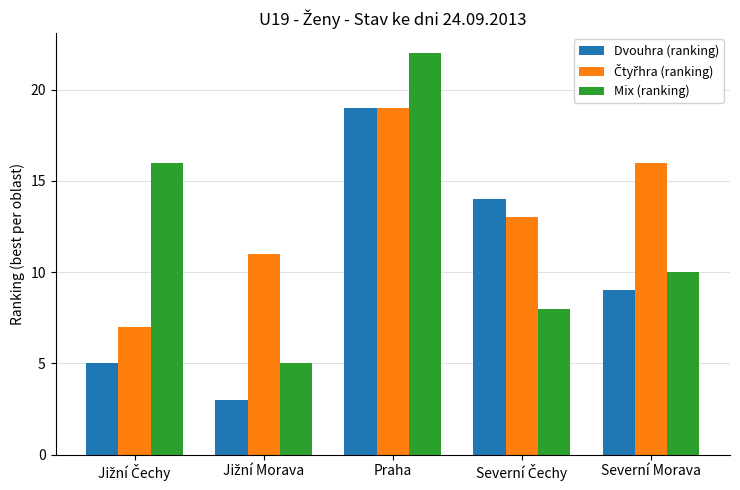

Which series has the largest range (max minus min)?

Mix (ranking)